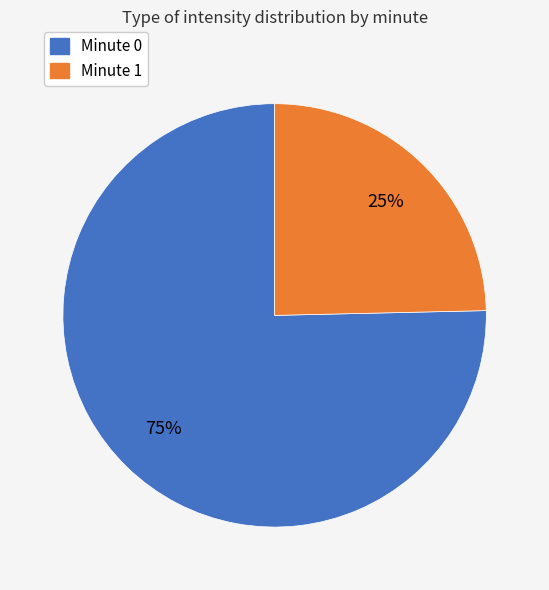

To the nearest percent, what portion does Minute 0 represent?

75%